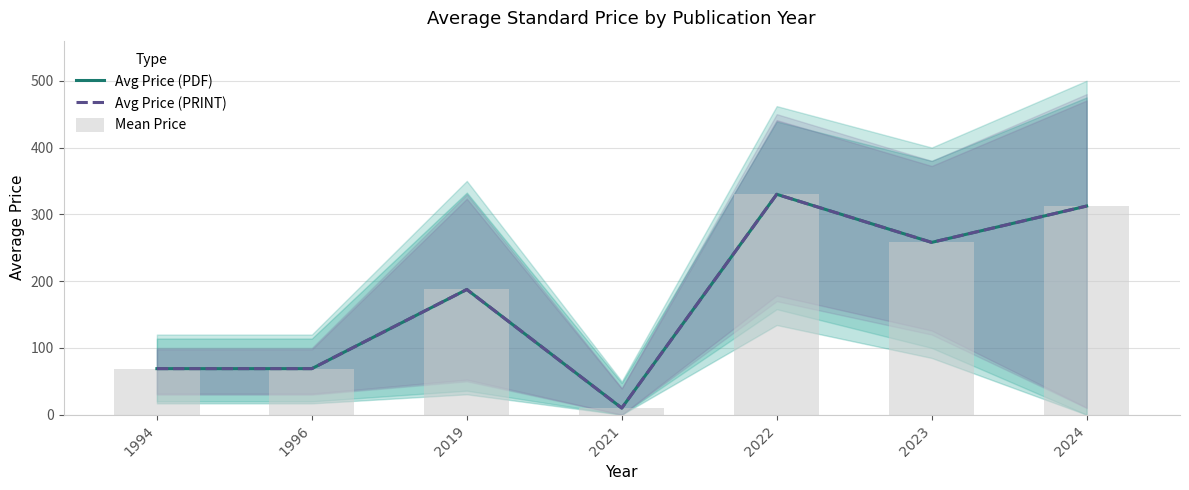

Rank the categories by Avg Price (PDF) value from highest to lowest.

2022, 2024, 2023, 2019, 1994, 1996, 2021